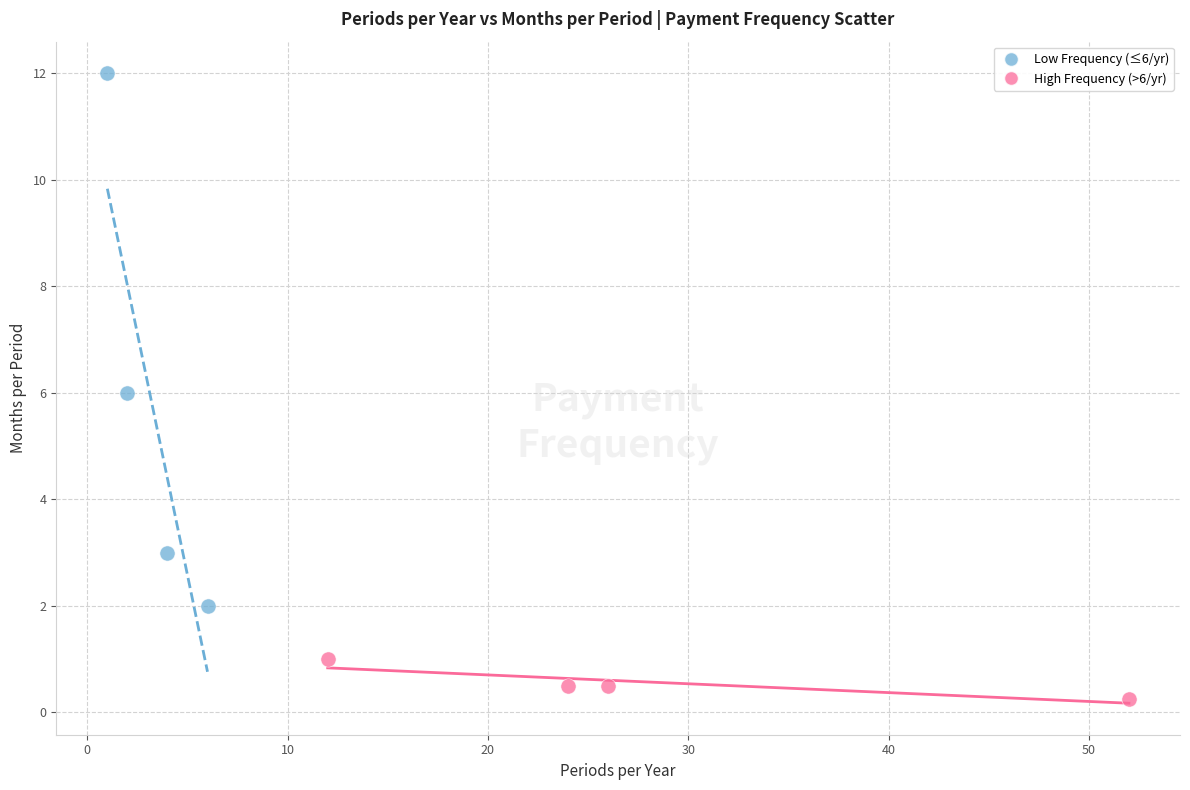

Which series contains the highest Y value?

Low Frequency (≤6/yr)